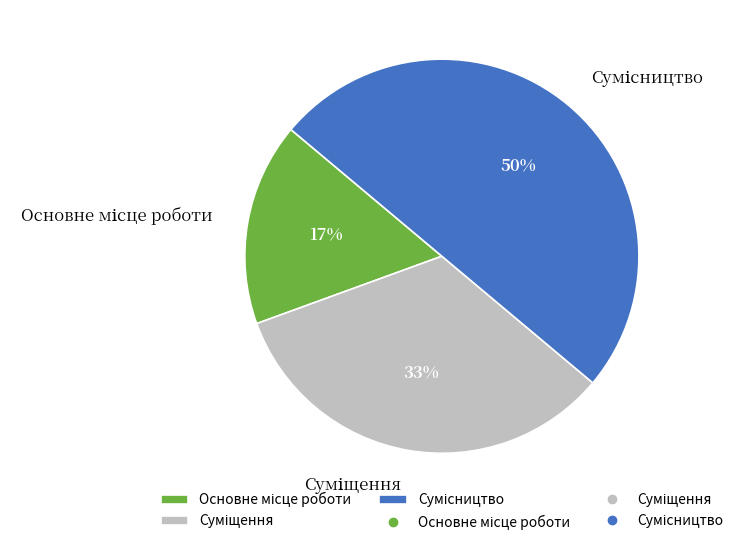

To the nearest percent, what is the difference between the largest and smallest slice percentages?

33%